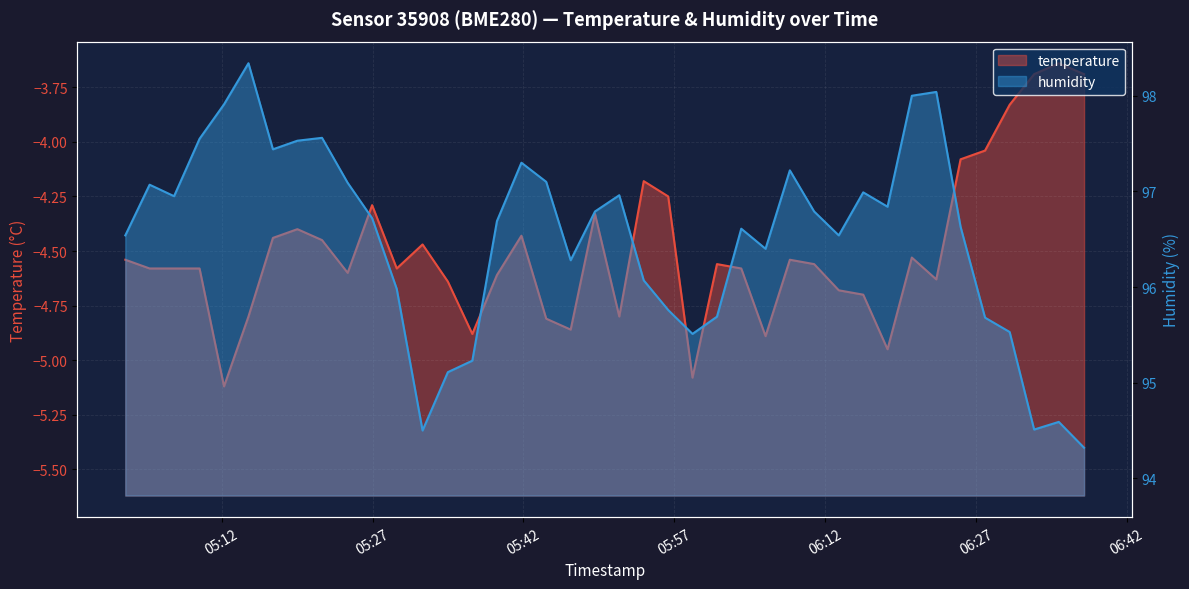

Reading left to right, what are all the values shown in this chart?

temperature: -4.5	-4.6	-4.6	-4.6	-5.1	-4.8	-4.4	-4.4	-4.5	-4.6	-4.3	-4.6	-4.5	-4.6	-4.9	-4.6	-4.4	-4.8	-4.9	-4.3	-4.8	-4.2	-4.2	-5.1	-4.6	-4.6	-4.9	-4.5	-4.6	-4.7	-4.7	-5.0	-4.5	-4.6	-4.1	-4.0	-3.8	-3.7	-3.6	-3.7
humidity: 96.5	97.1	97.0	97.5	97.9	98.3	97.4	97.5	97.6	97.1	96.7	96.0	94.5	95.1	95.2	96.7	97.3	97.1	96.3	96.8	97.0	96.1	95.8	95.5	95.7	96.6	96.4	97.2	96.8	96.5	97.0	96.8	98.0	98.0	96.6	95.7	95.5	94.5	94.6	94.3